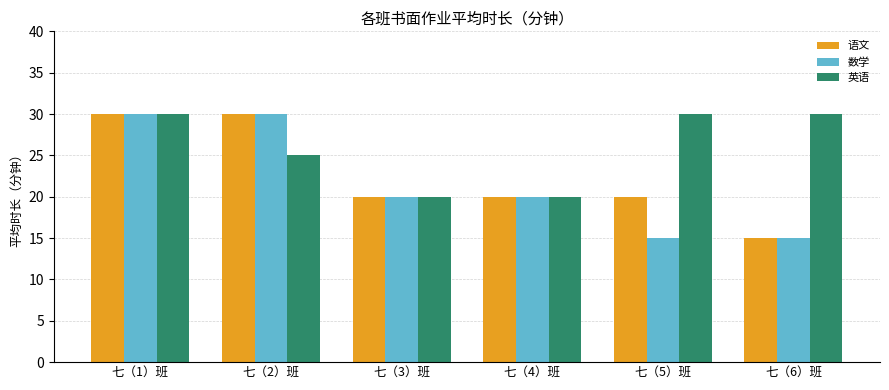

What is the spread (max minus min) of values at 七（2）班?

5